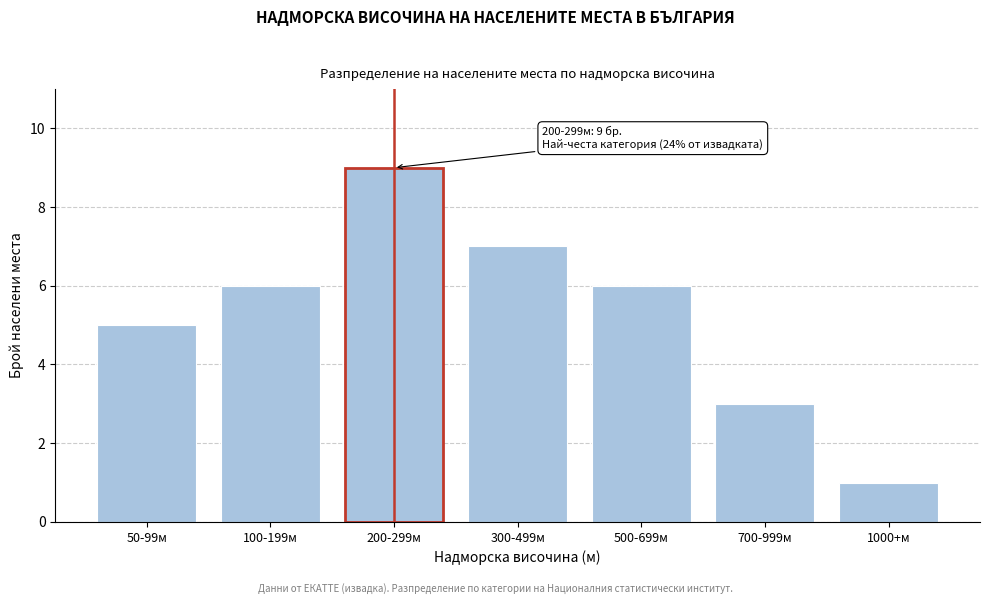

Reading left to right, list all the values displayed in this chart.

50-99м=5	100-199м=6	200-299м=9	300-499м=7	500-699м=6	700-999м=3	1000+м=1